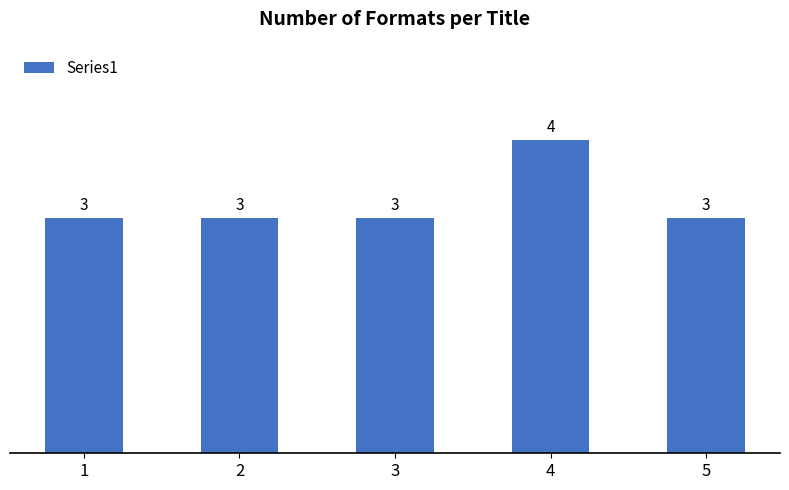

Read the value at 2.

3